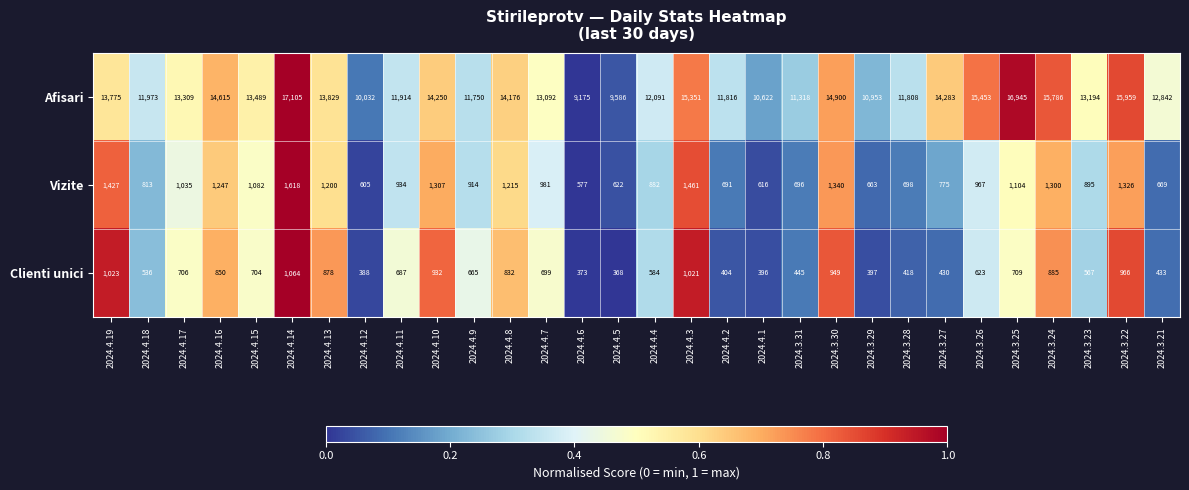

How many values in the Clienti unici series are below 687?

15